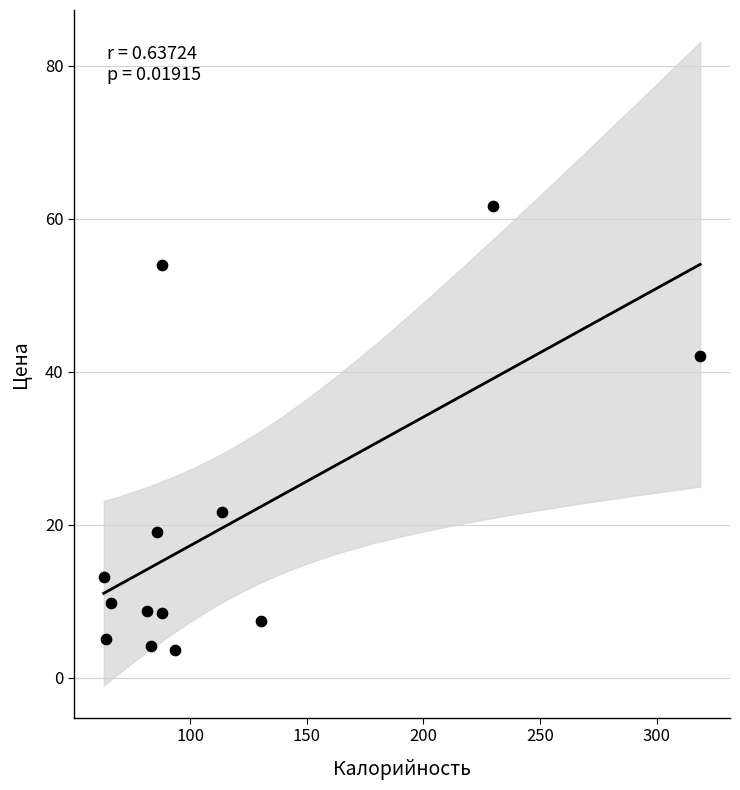

What is the range of X values (max minus min)?

255.7